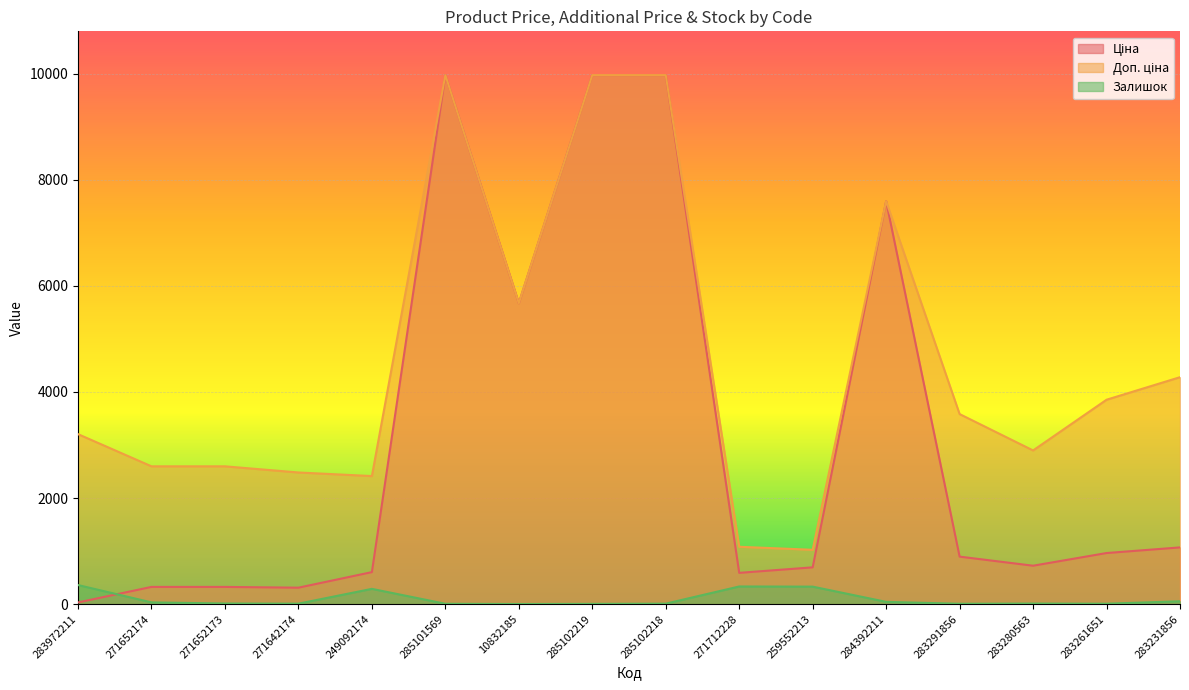

List the series in order of their overall mean, highest first.

Доп. ціна, Ціна, Залишок